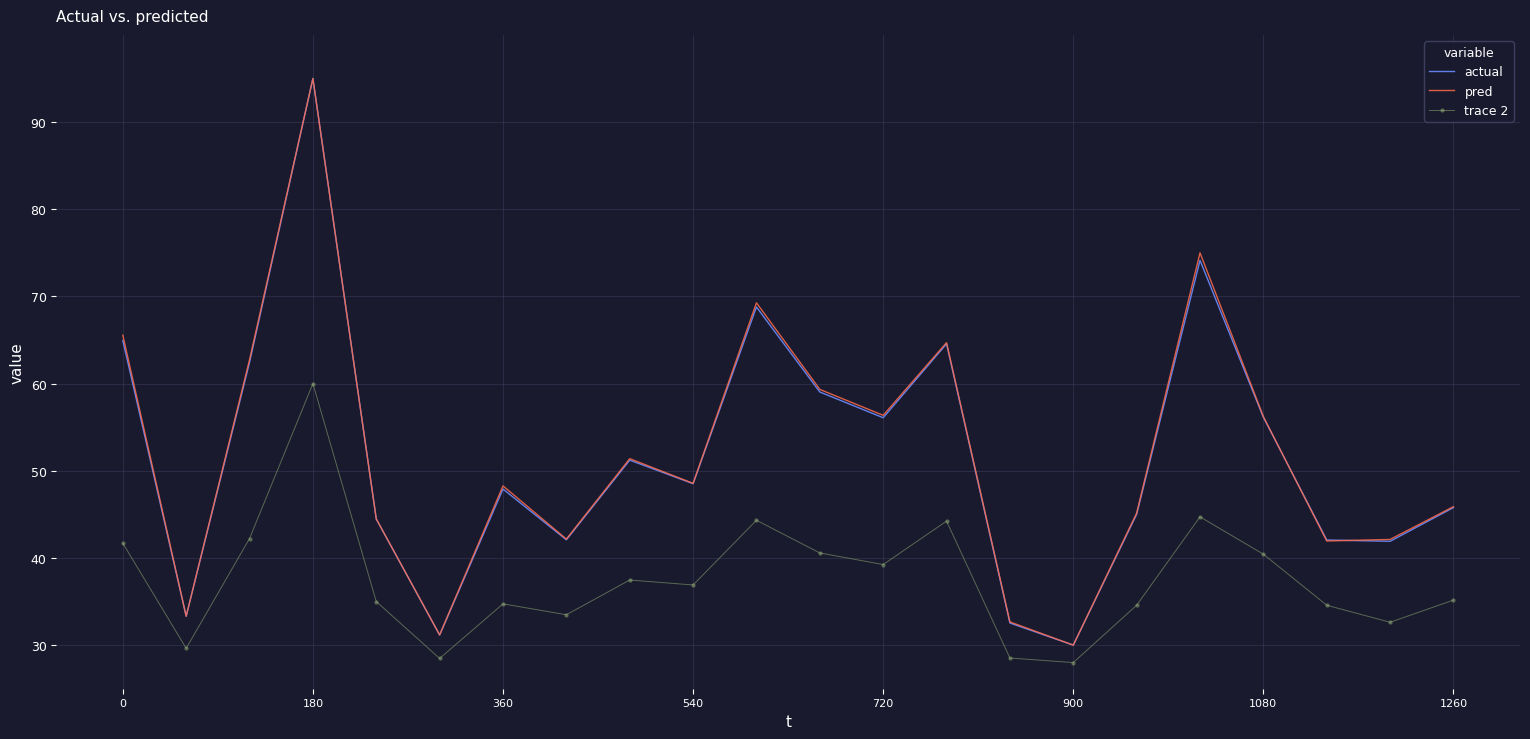

What is the maximum value for actual?

95.0